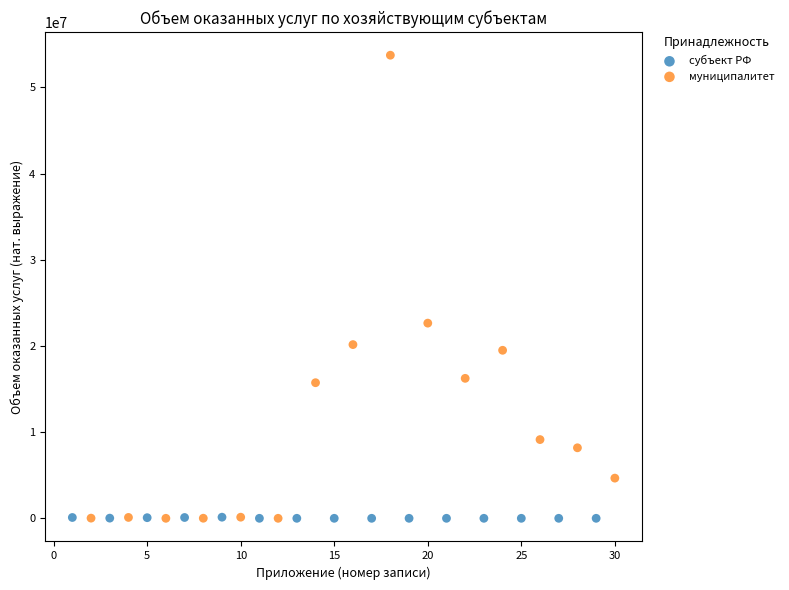

Which series has the largest Y range (max minus min)?

муниципалитет